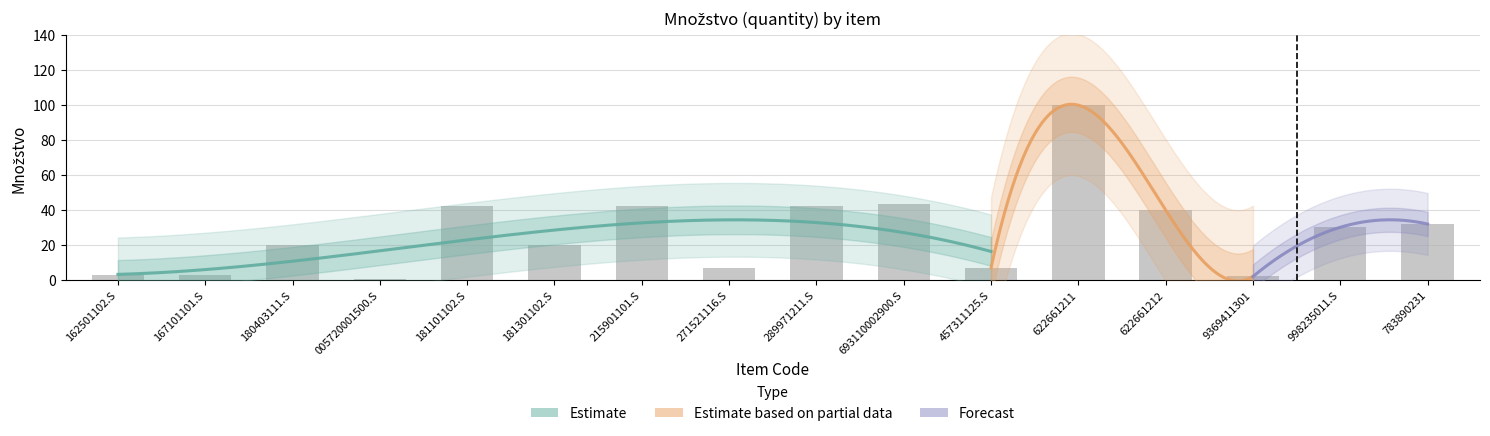

Rank the categories by value from highest to lowest.

622661211, 693110002900.S, 181101102.S, 215901101.S, 289971211.S, 622661212, 783890231, 998235011.S, 180403111.S, 181301102.S, 271521116.S, 457311125.S, 162501102.S, 167101101.S, 9369411301, 005720001500.S